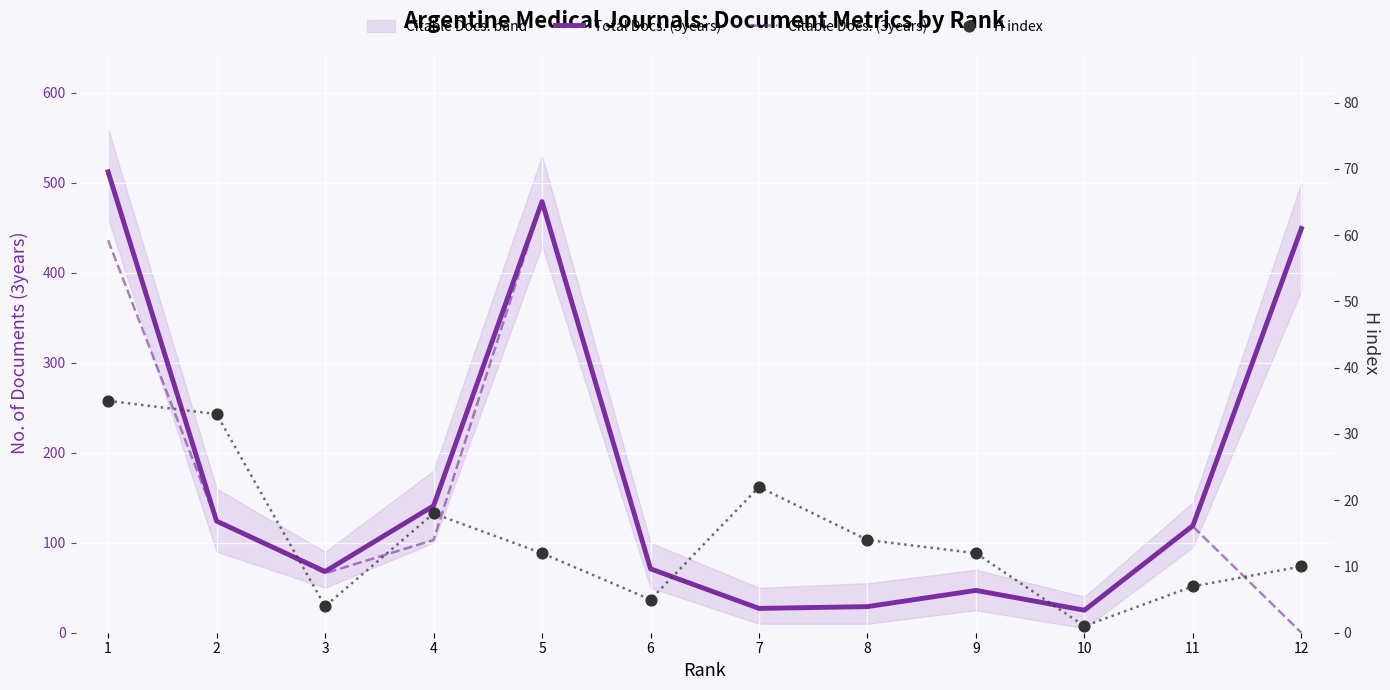

Which series reaches the minimum Y coordinate?

Citable Docs. (3years)